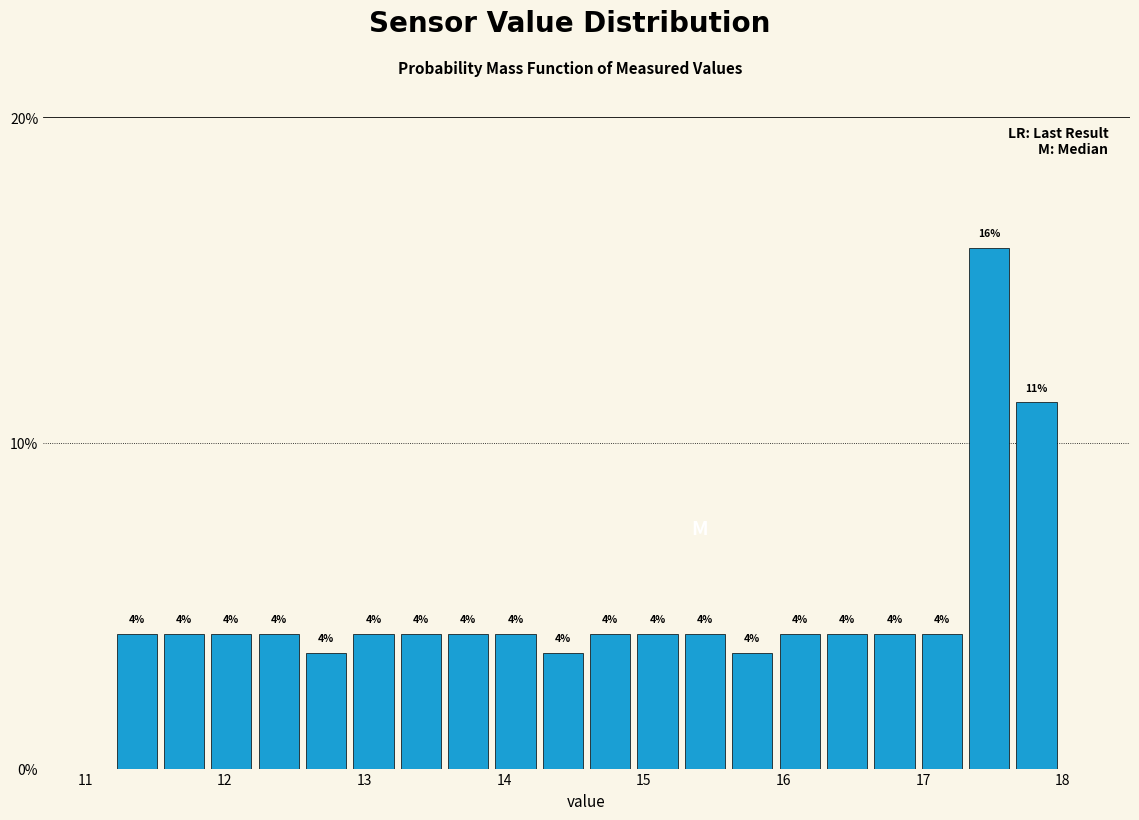

Around what value on the x-axis is the tallest bar? Give the approximate position of its centre, as read against the axis.

17.5